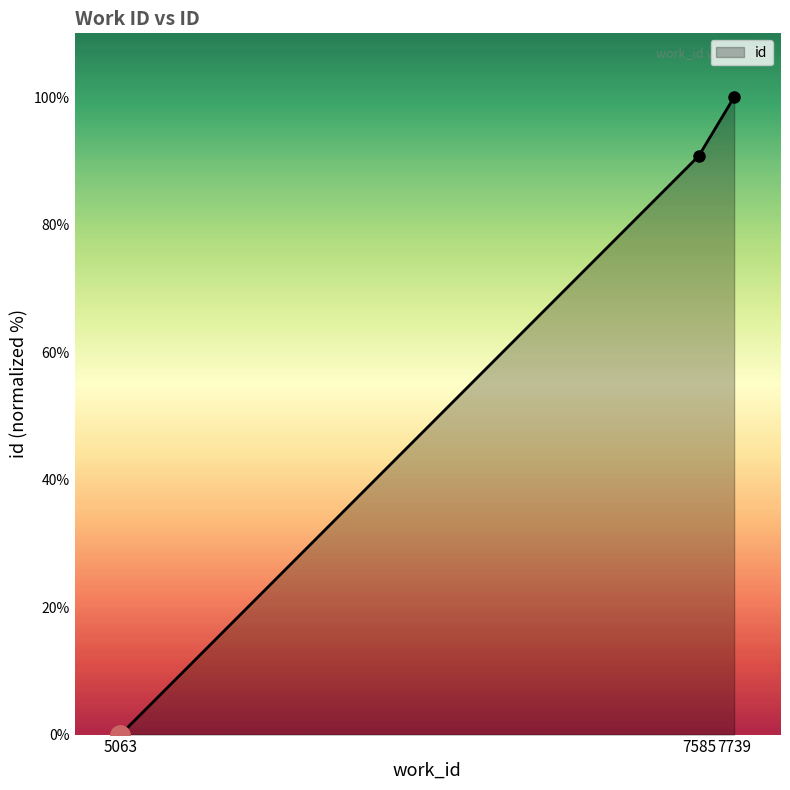

Count the number of values greater than 90.

2